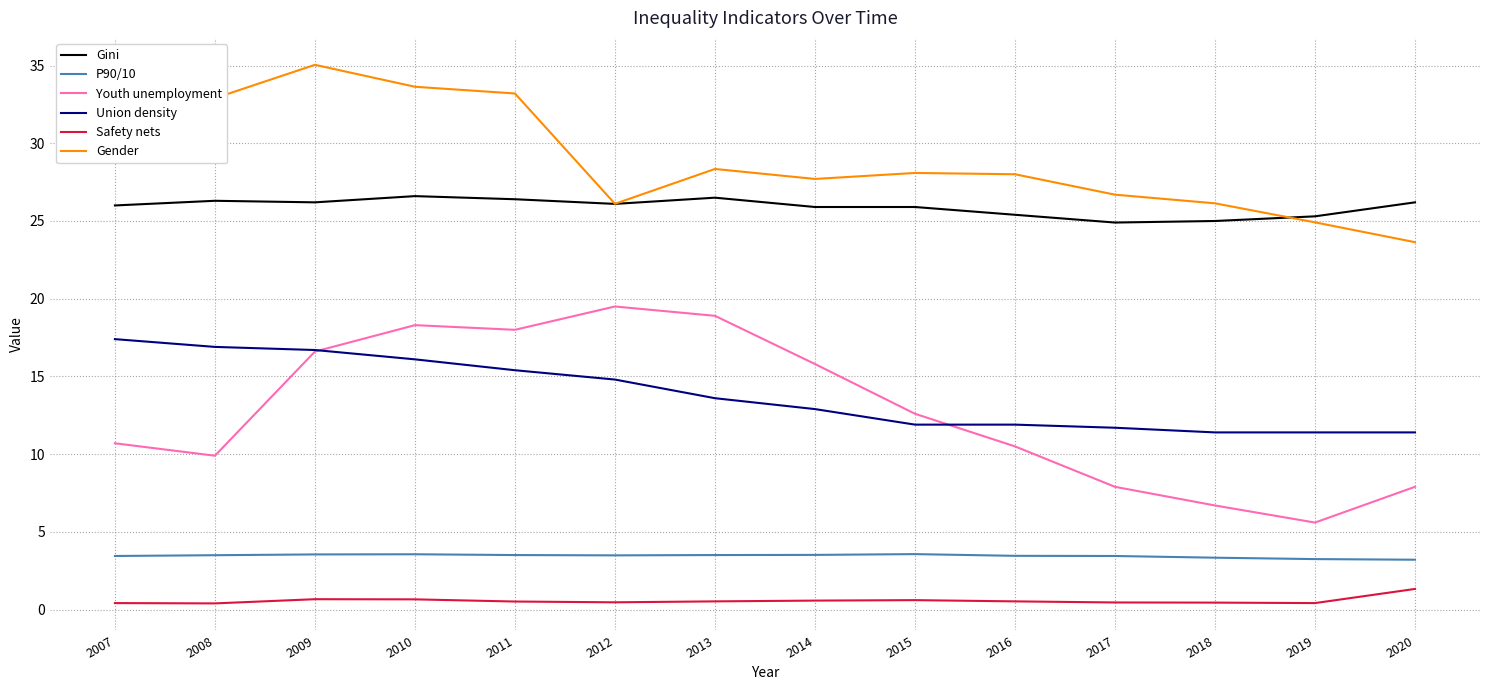

List the series in order of their peak value, lowest first.

Safety nets, P90/10, Union density, Youth unemployment, Gini, Gender